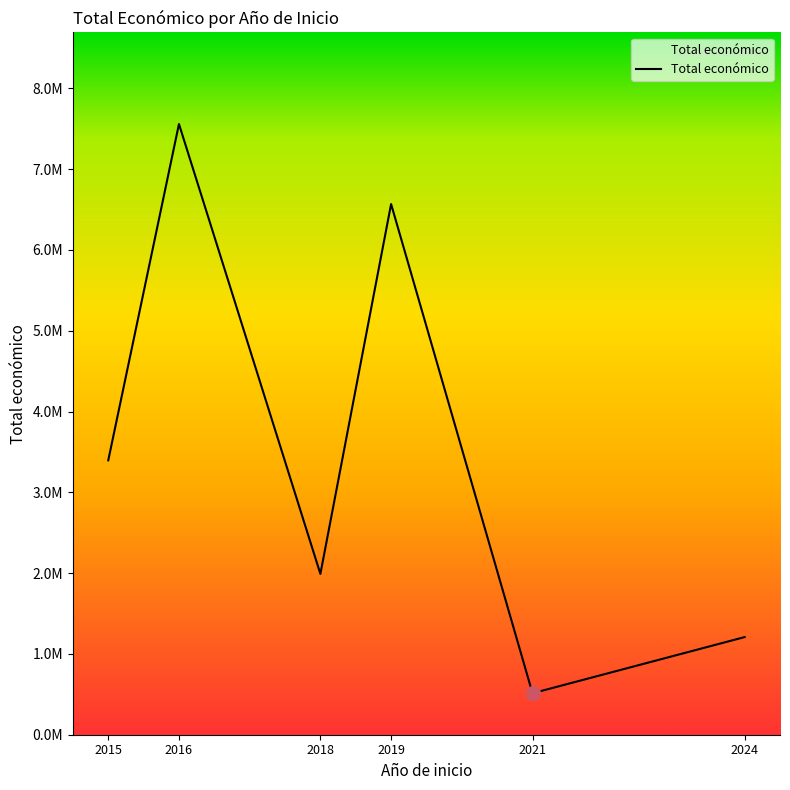

Does the chart display data point markers on the line(s)?

No